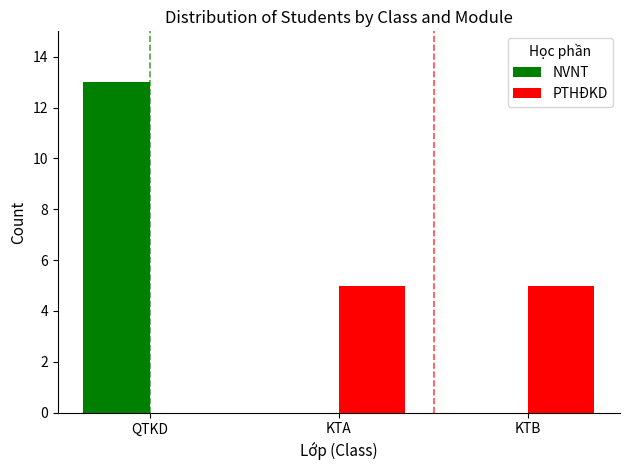

Are the bars horizontal?

No